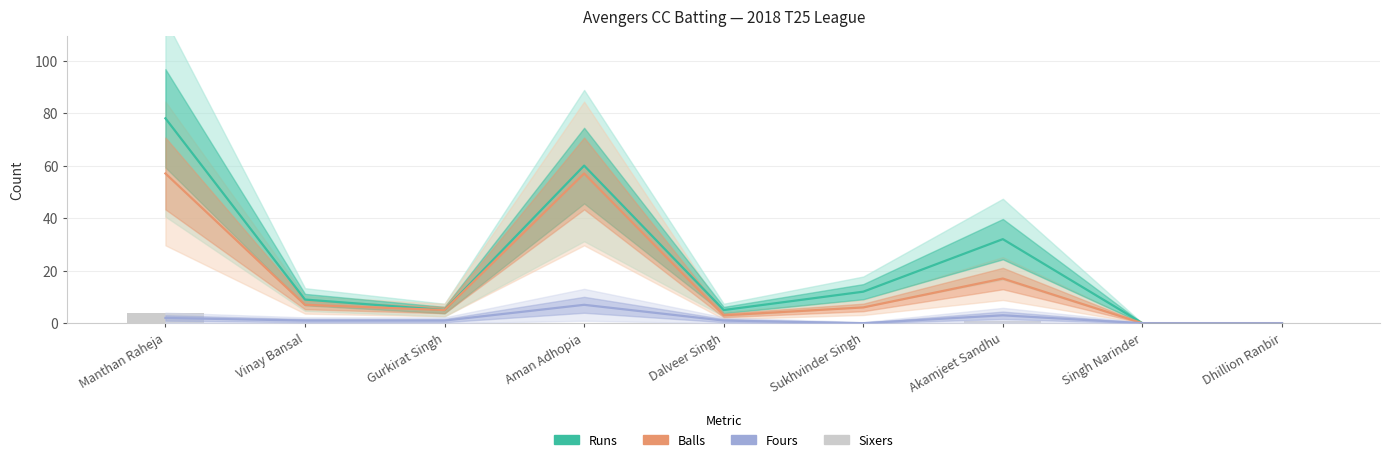

What is the label of the 1st bar from the right?

Dhillion Ranbir